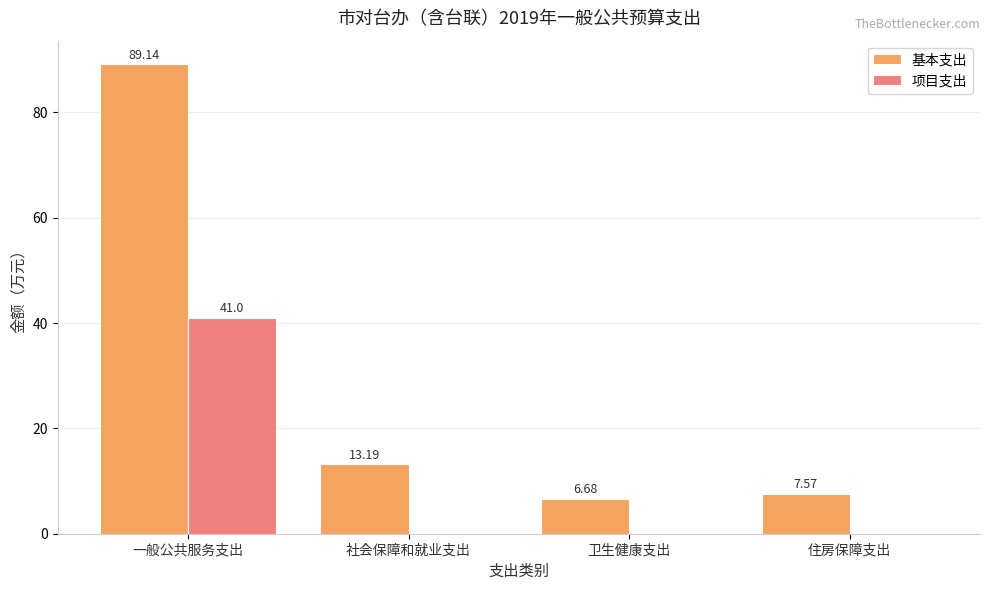

Reading left to right, extract all data points from this chart.

基本支出: 一般公共服务支出=89.1	社会保障和就业支出=13.2	卫生健康支出=6.7	住房保障支出=7.6
项目支出: 一般公共服务支出=41.0	社会保障和就业支出=0.0	卫生健康支出=0.0	住房保障支出=0.0